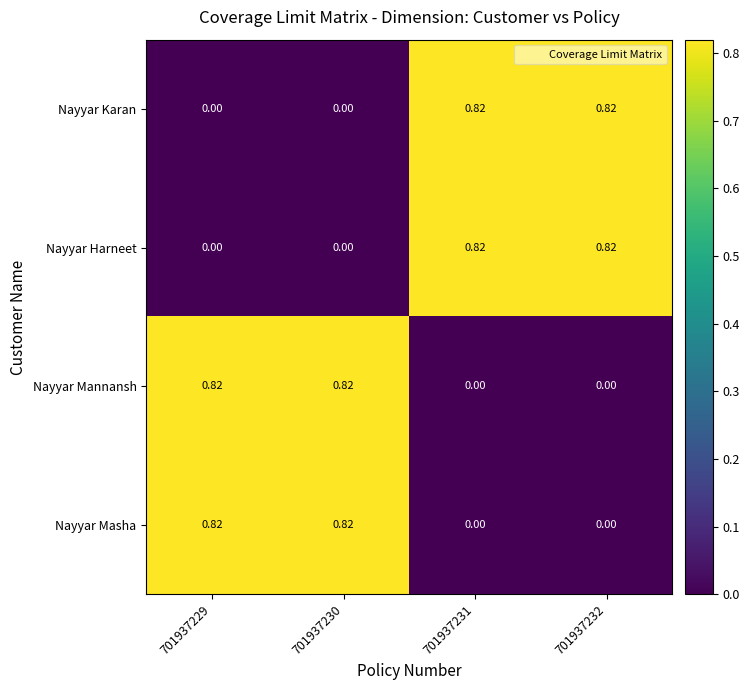

At how many categories does at least one series exceed 0?

4